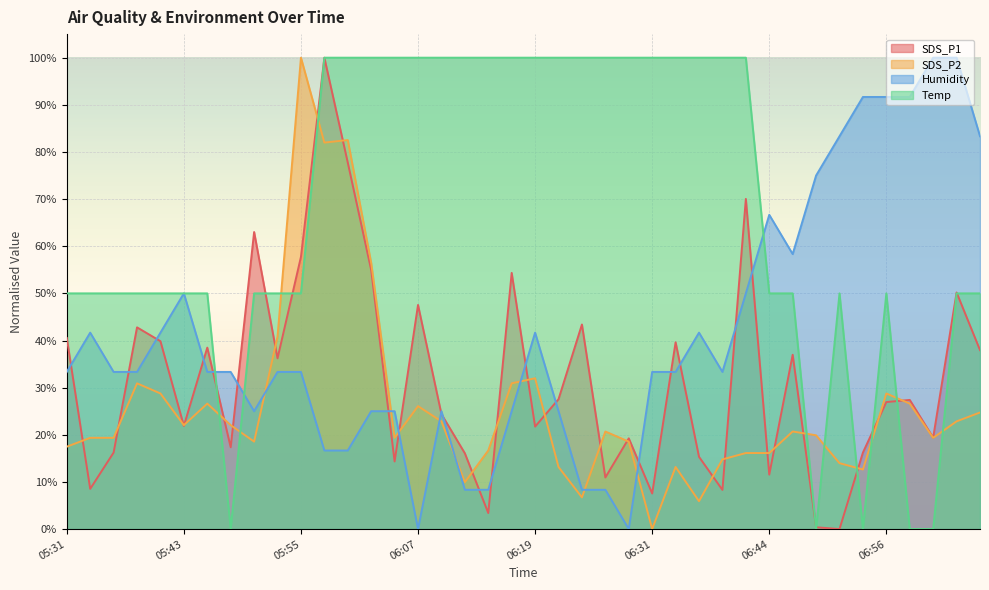

The SDS_P2 series shows 22.0 at 06:41. True or false?

False